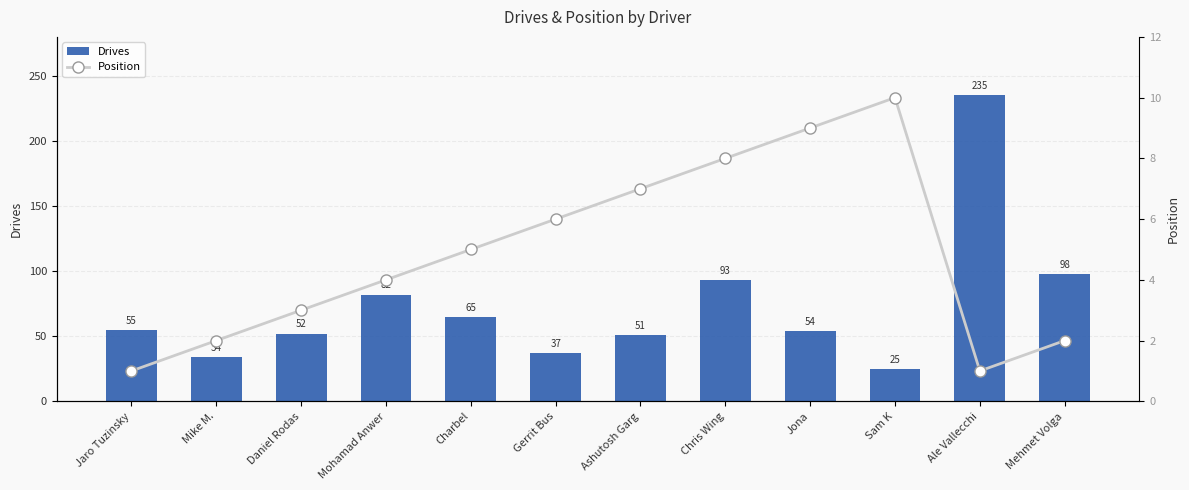

Does the chart contain stacked bars?

No